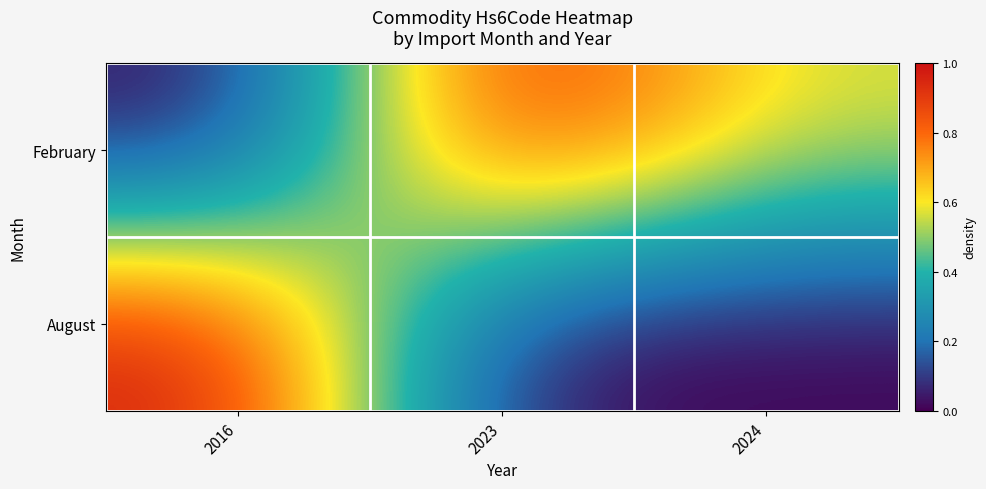

Reading left to right, what are all the values shown in this chart?

February: 2016=0.0	2023=1.0	2024=0.6
August: 2016=1.0	2023=0.0	2024=0.0